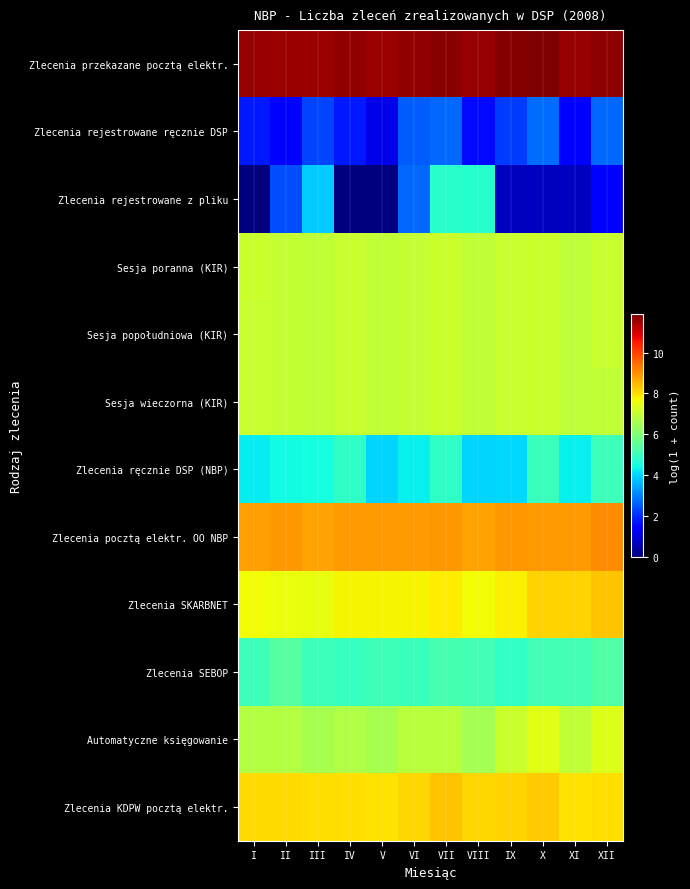

What is the total value across all series at III?

79.0